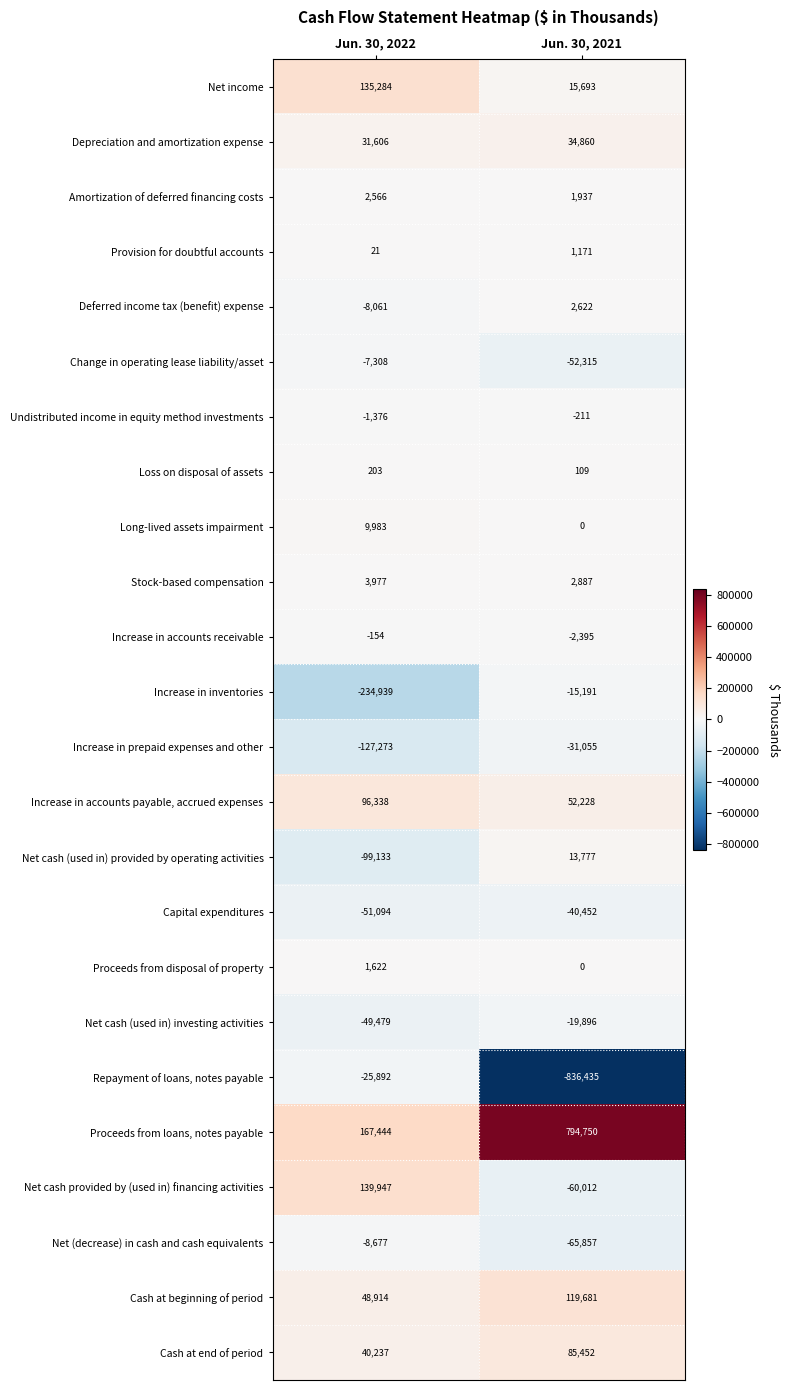

What is the minimum value shown in the chart?

-836435